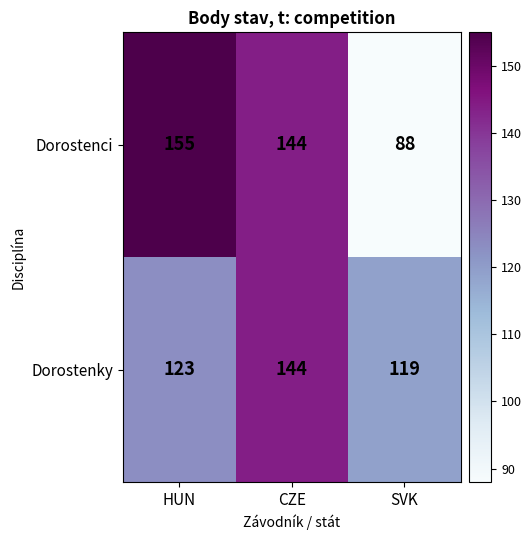

At which category is the sum across all series the highest?

CZE